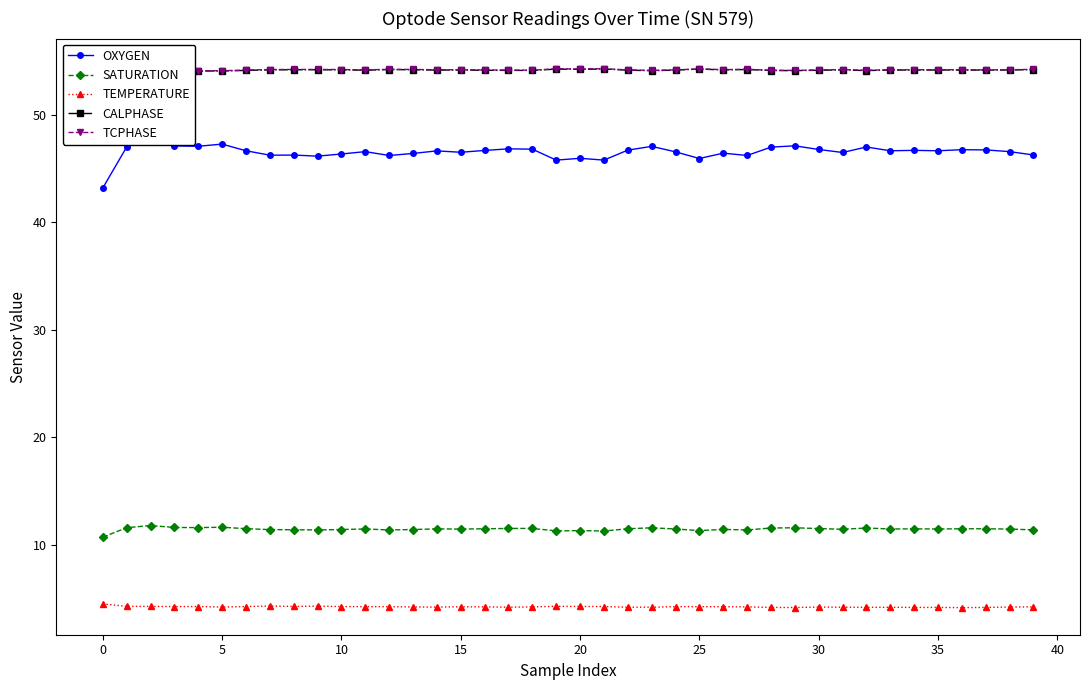

True or false: TEMPERATURE has more than 1 points higher than both neighbors.

True